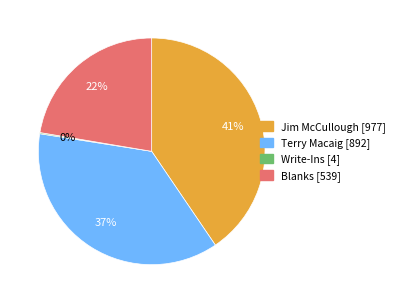

Is there any slice that represents more than half of the pie?

No